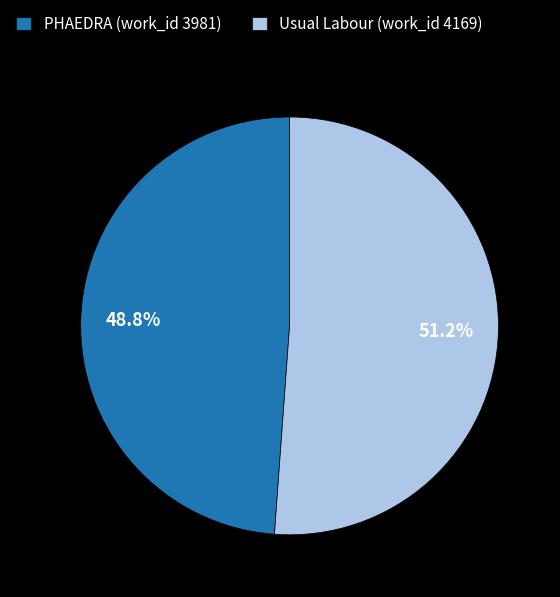

Rank the categories by value from lowest to highest.

PHAEDRA (work_id 3981), Usual Labour (work_id 4169)